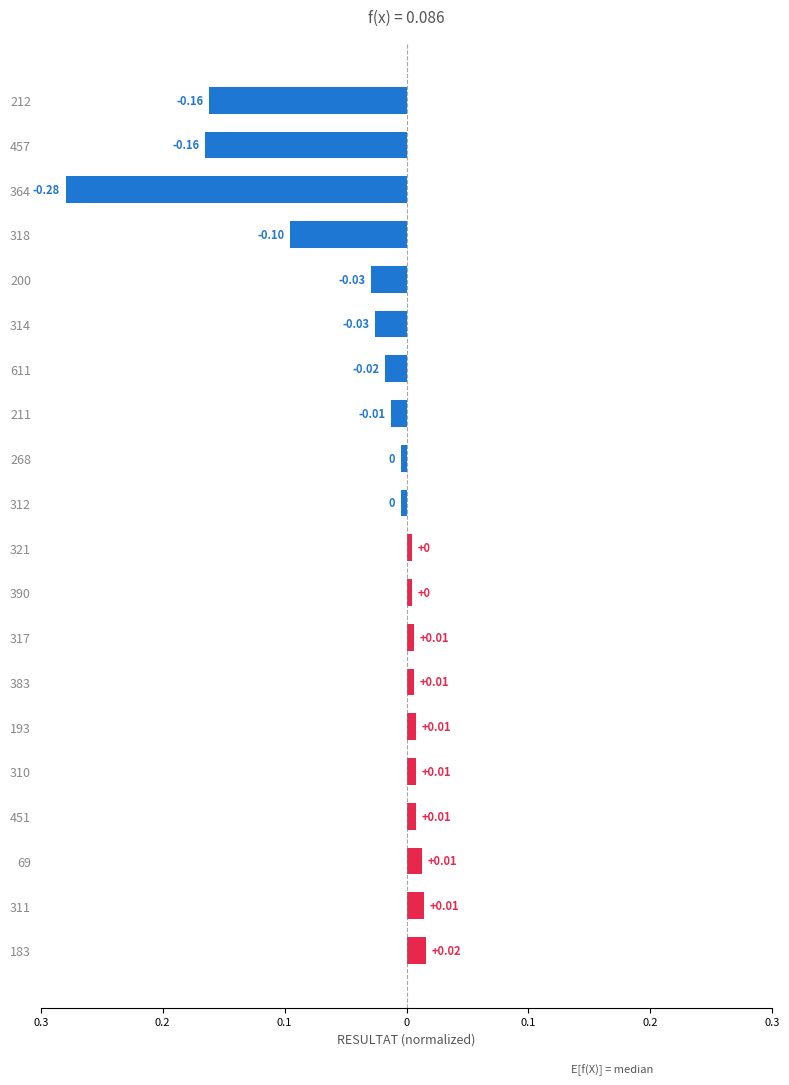

What is the smallest value displayed?

-0.3